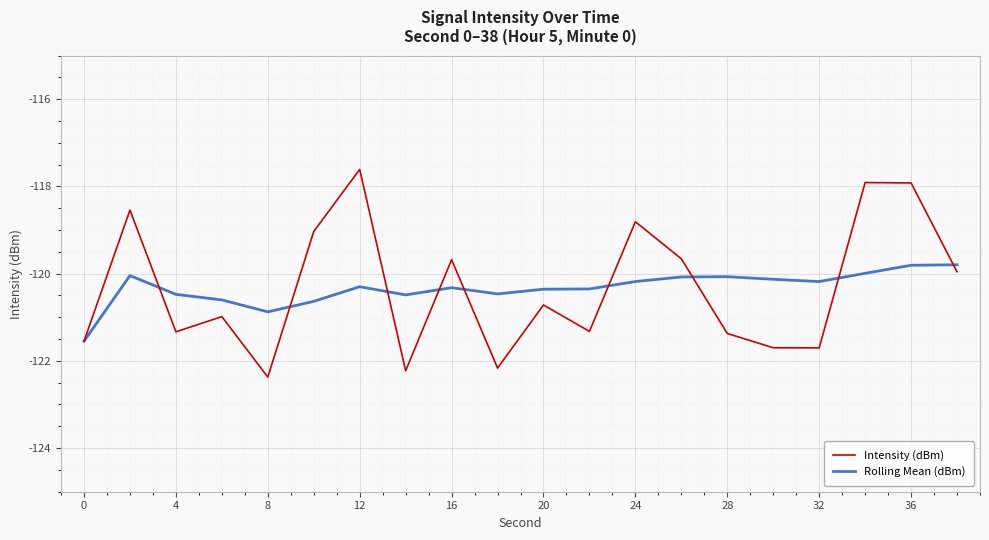

Rank the series by their maximum value, from highest to lowest.

Intensity (dBm), Rolling Mean (dBm)